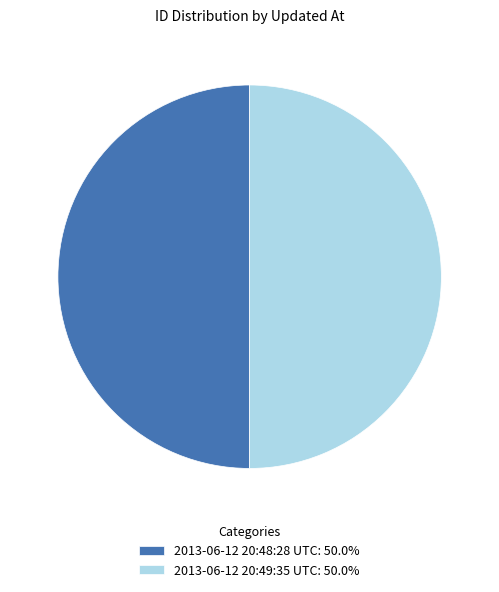

What is the ratio of the value at 2013-06-12 20:48:28 UTC: 50.0% to the value at 2013-06-12 20:49:35 UTC: 50.0%?

1.0